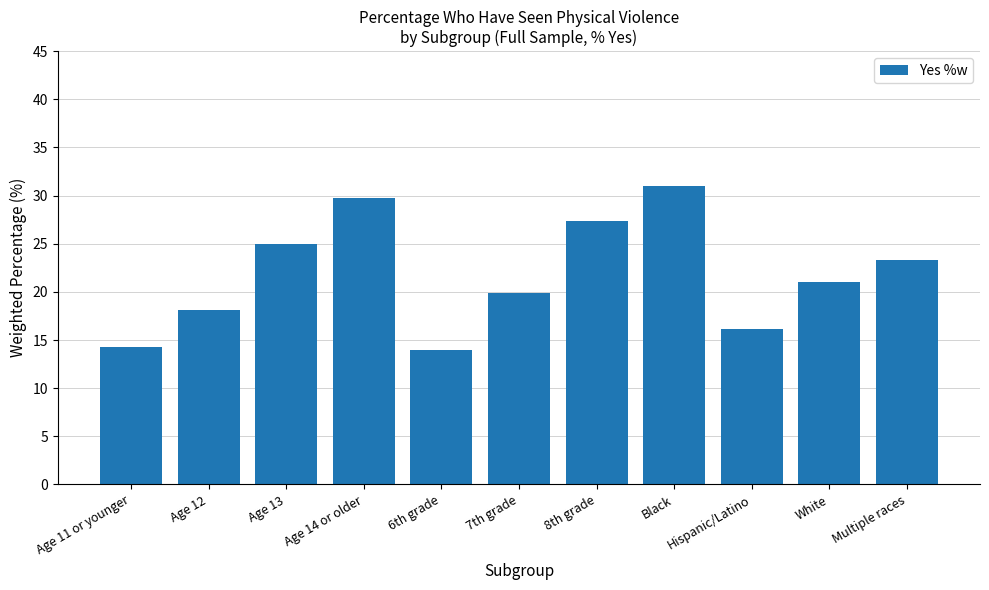

What is the difference between the maximum and minimum values?

17.0